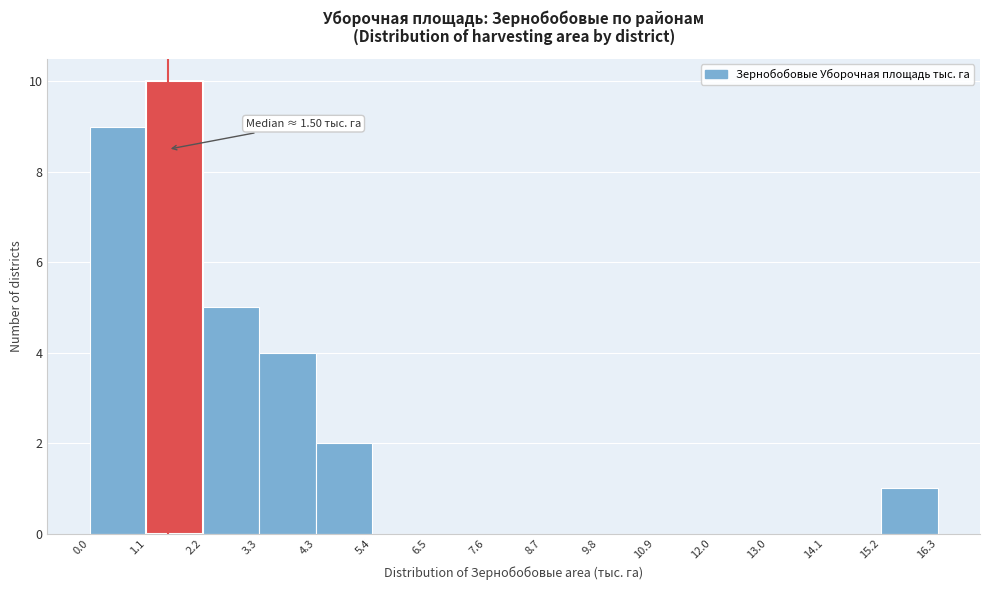

Which range on the x-axis has the tallest bar?

1.1 to 2.2